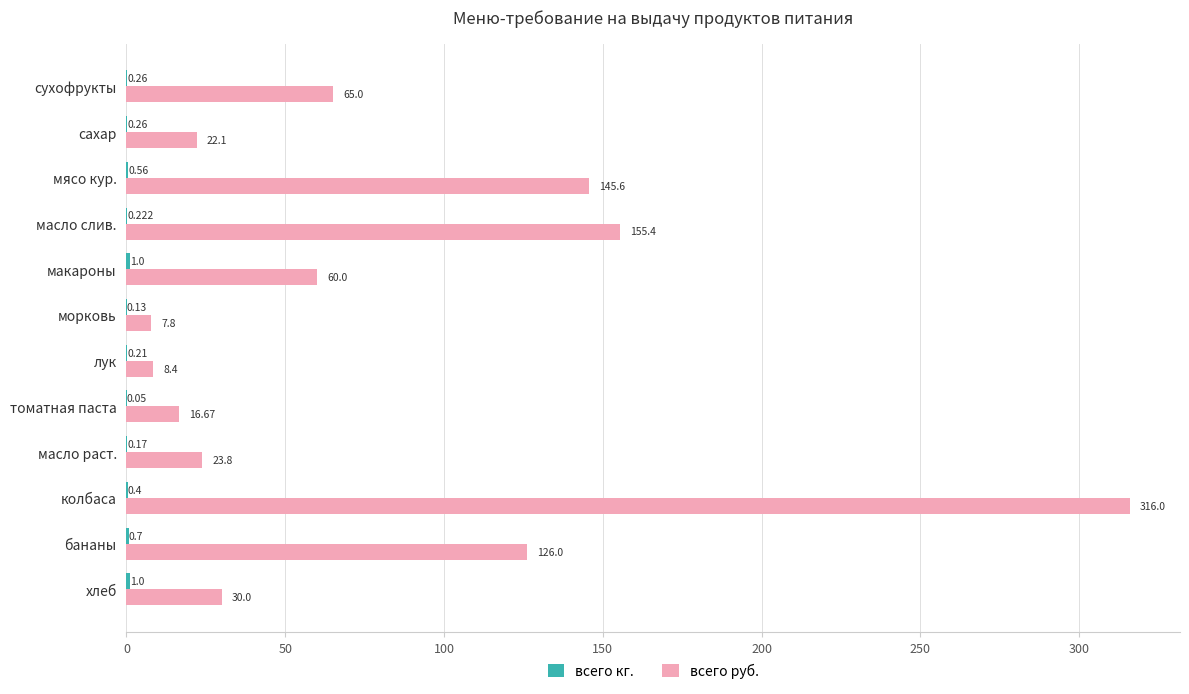

Between лук and томатная паста, which series saw the biggest shift?

всего руб.